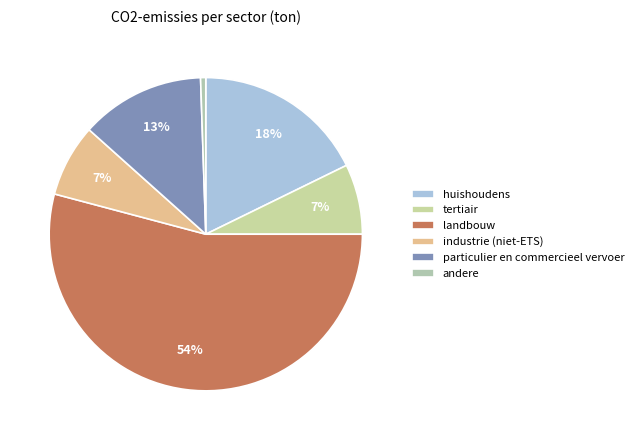

Is the sum of landbouw and industrie (niet-ETS) greater than half?

Yes